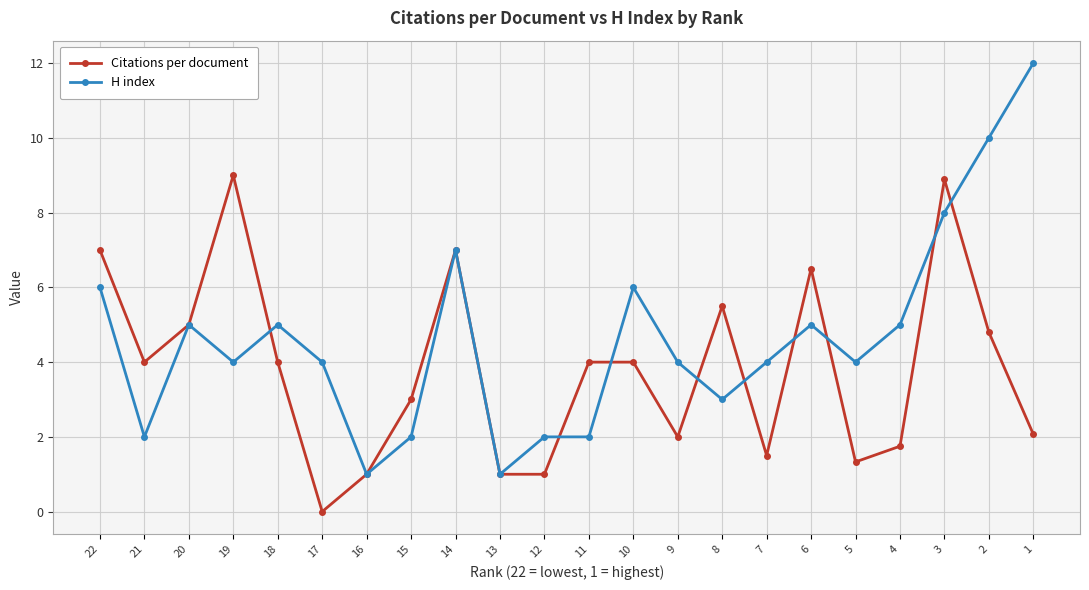

How many categories are shown in the chart?

22